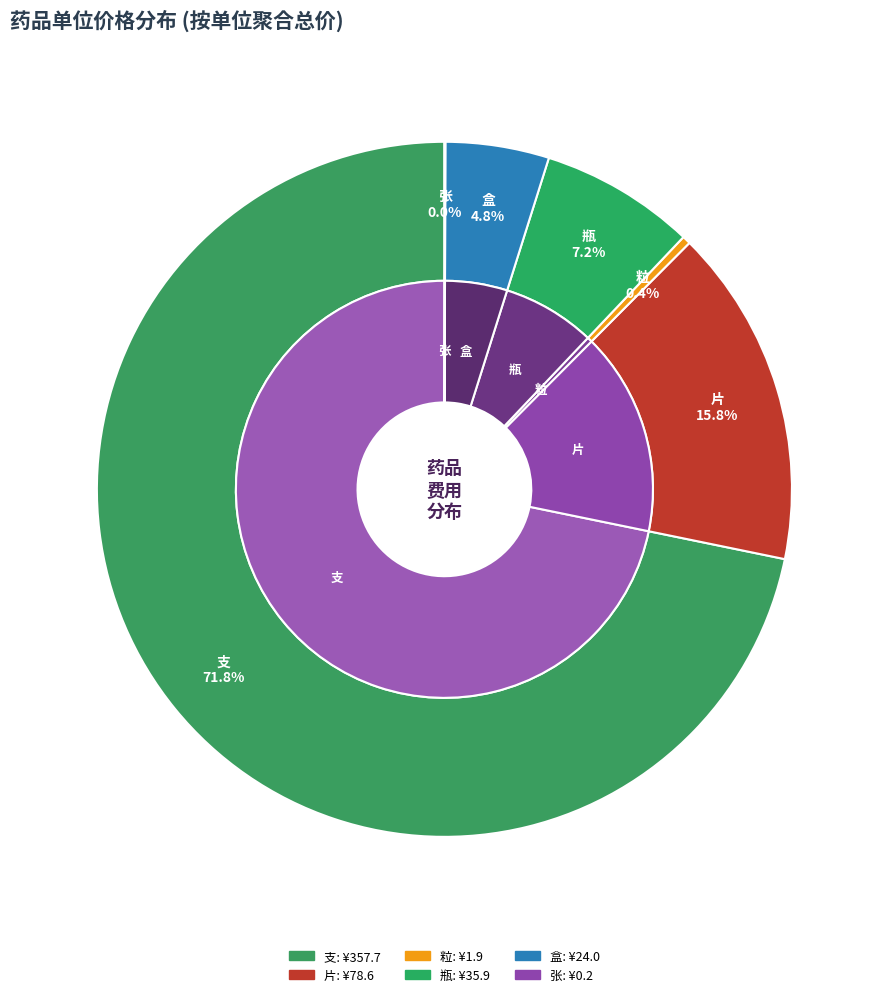

What is the smallest slice in the pie chart?

张